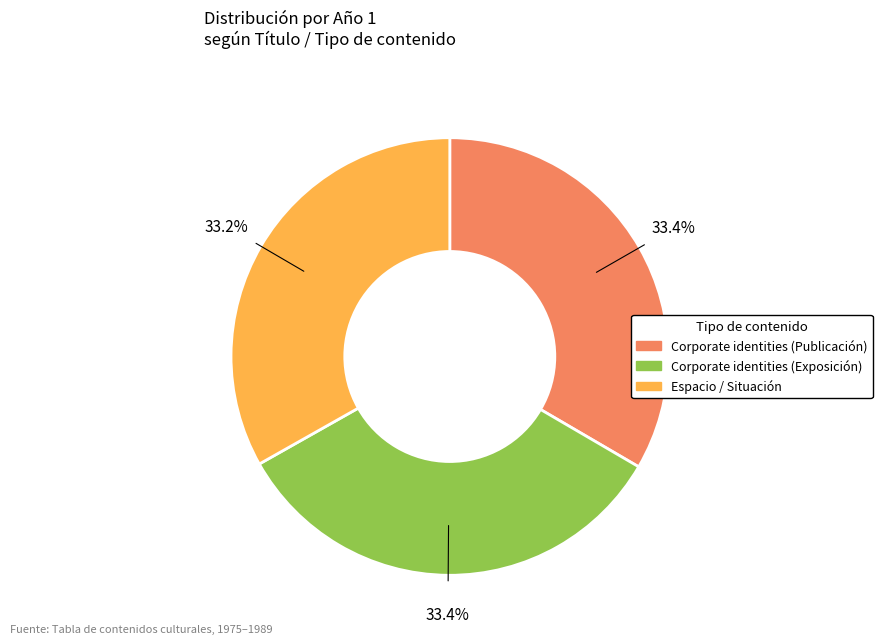

What portion of the pie excludes Espacio / Situación?

66.8%